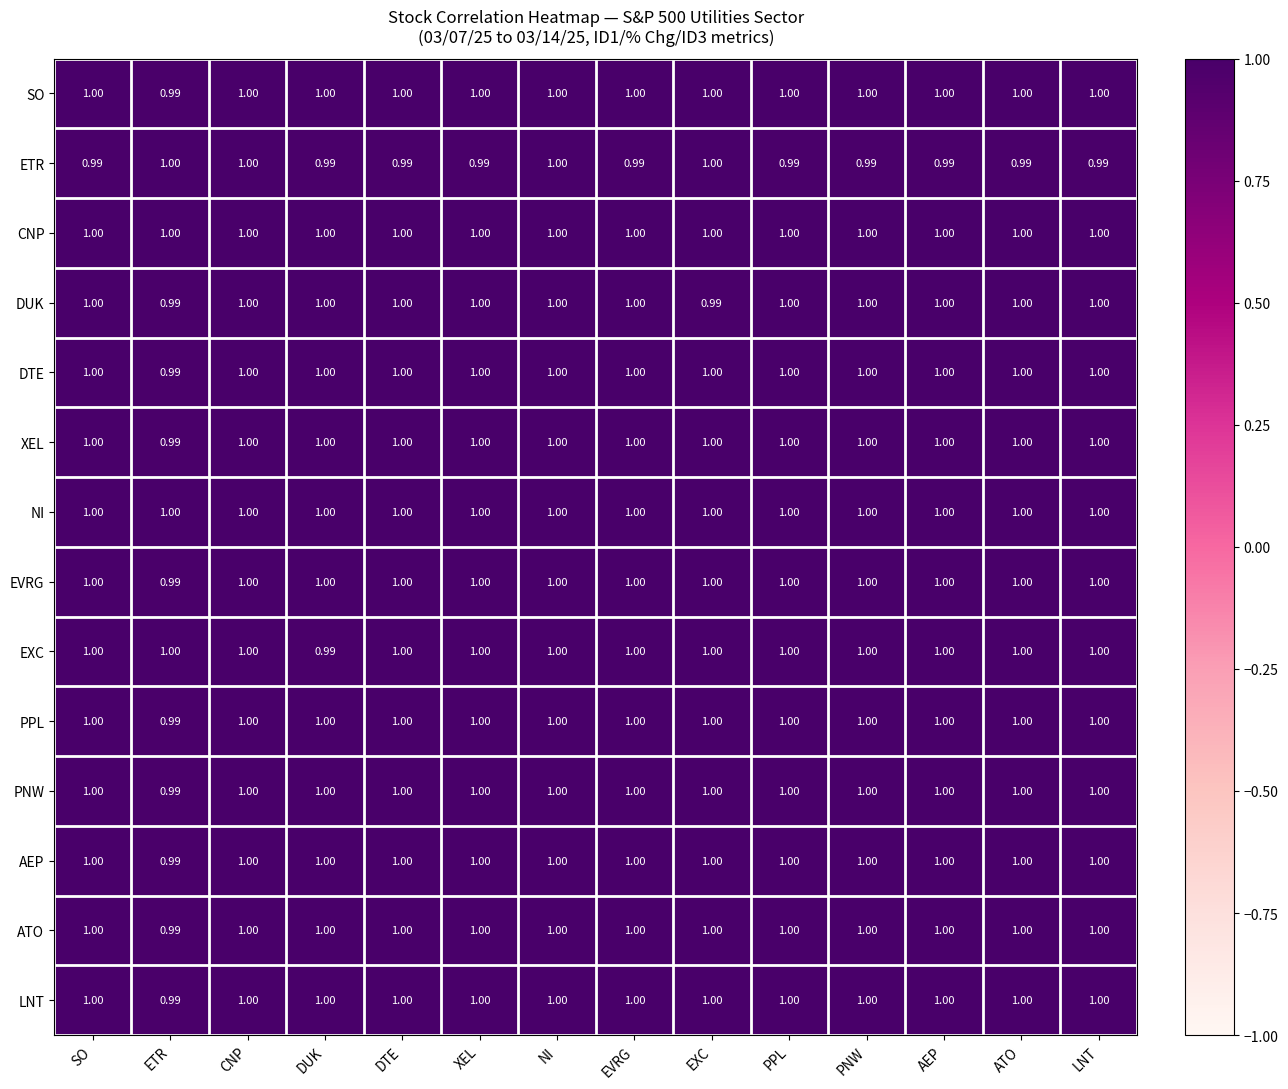

How many distinct data groups are displayed?

14